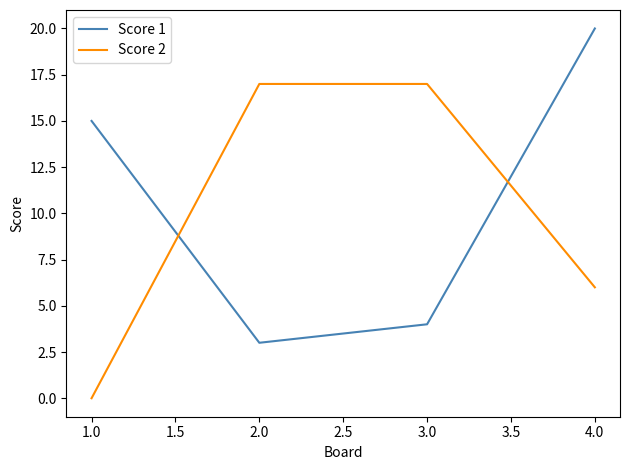

Reading left to right, what are all the values shown in this chart?

Score 1: 15	3	4	20
Score 2: 0	17	17	6